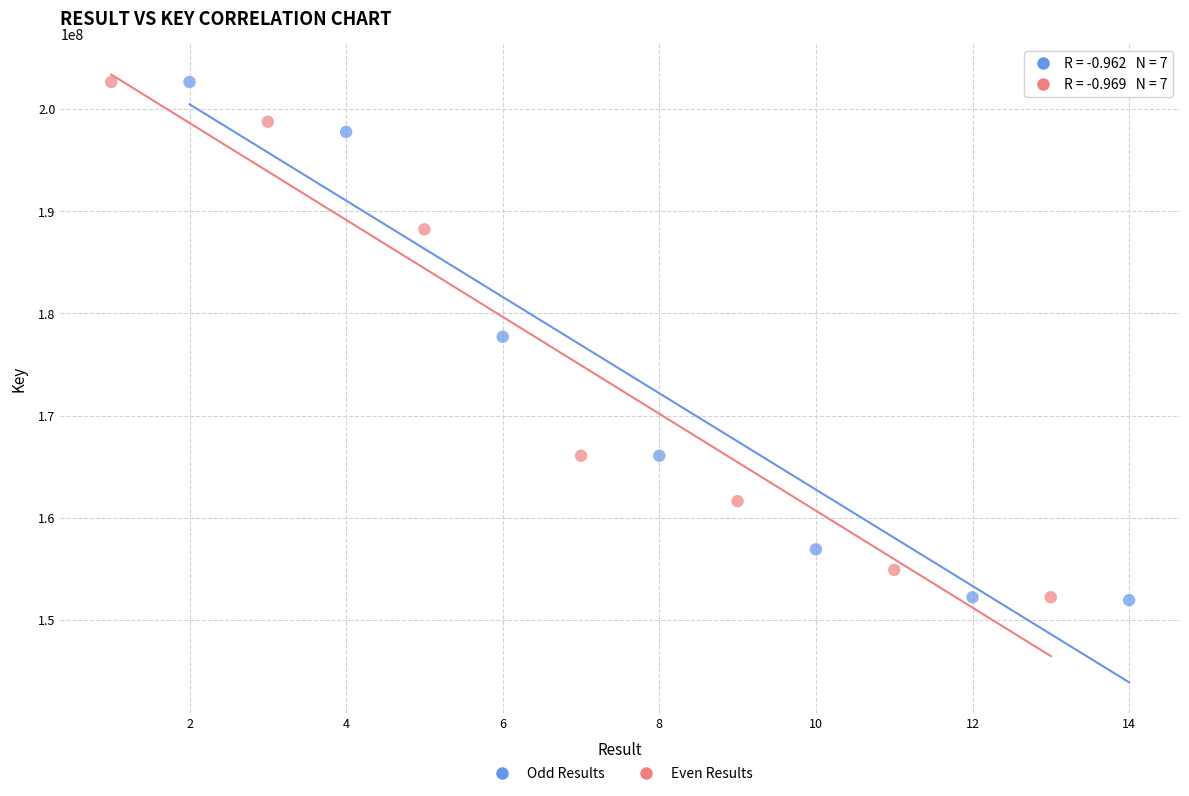

Which series has the widest spread of Y values?

Odd Results